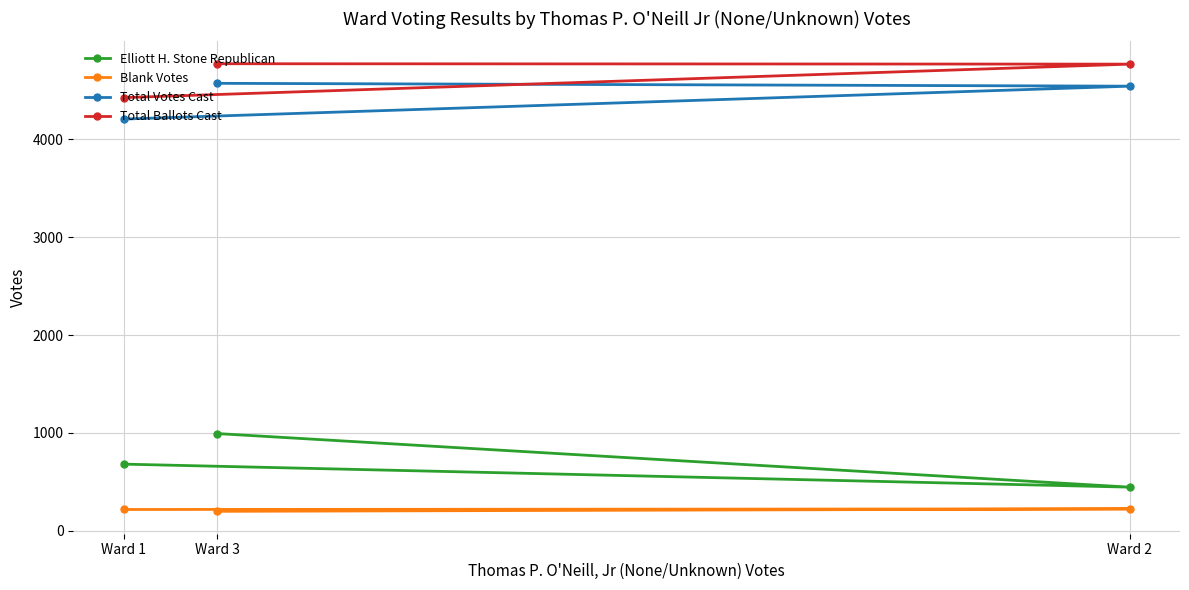

Rank the categories by Elliott H. Stone Republican value from highest to lowest.

Ward 3, Ward 1, Ward 2